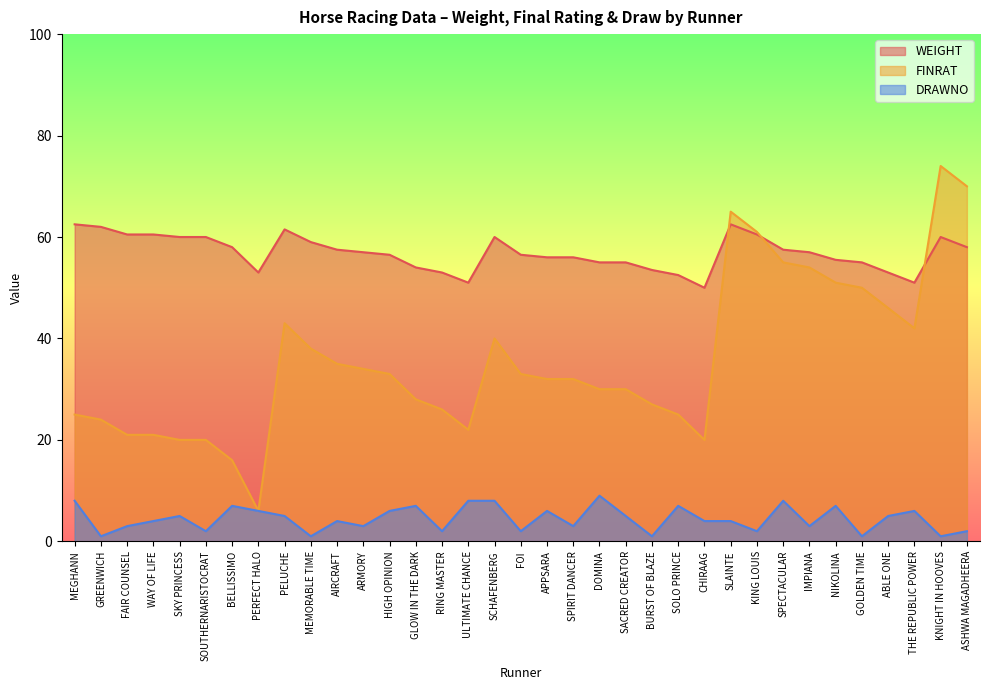

Count the number of categories in the chart.

35